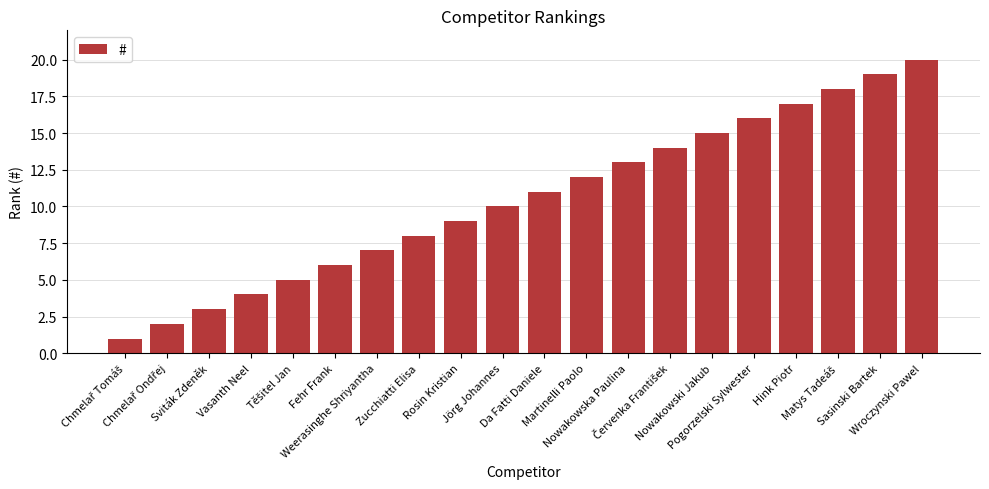

Is it true that the value at Pogorzelski Sylwester is 28?

False